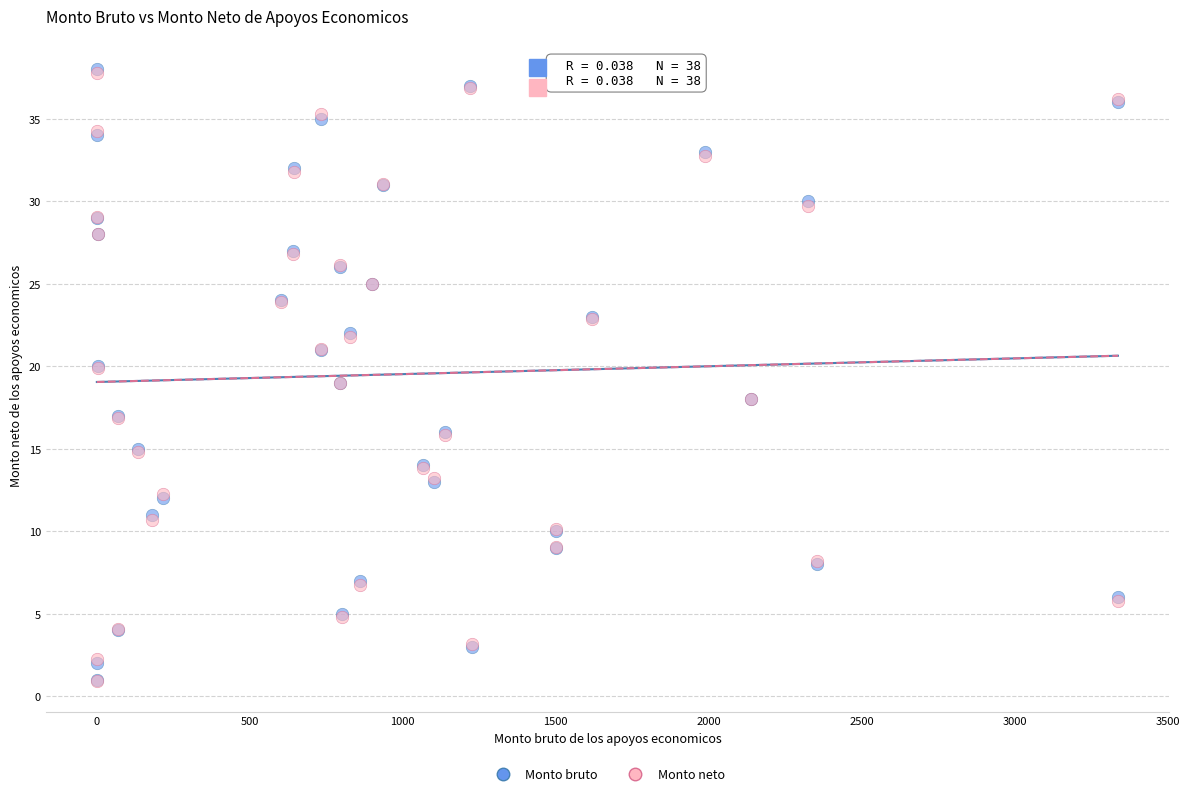

What are all the series names shown in the legend?

Monto bruto, Monto neto